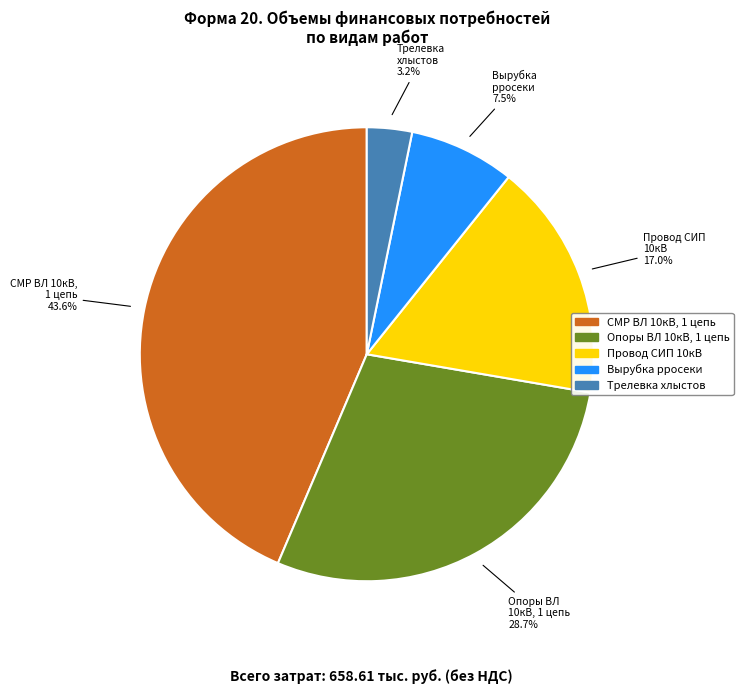

Is there any slice that represents more than half of the pie?

No